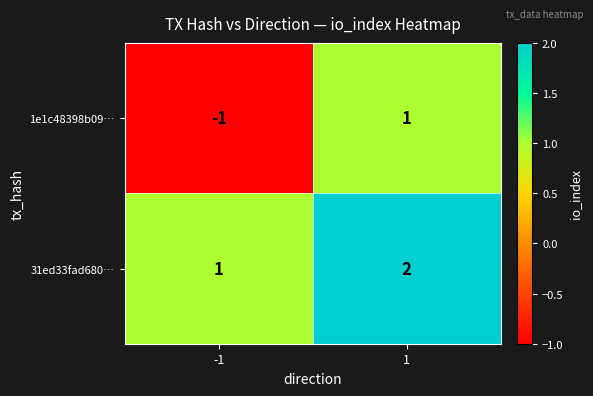

List the labels in order of 31ed33fad680… value, smallest first.

-1, 1